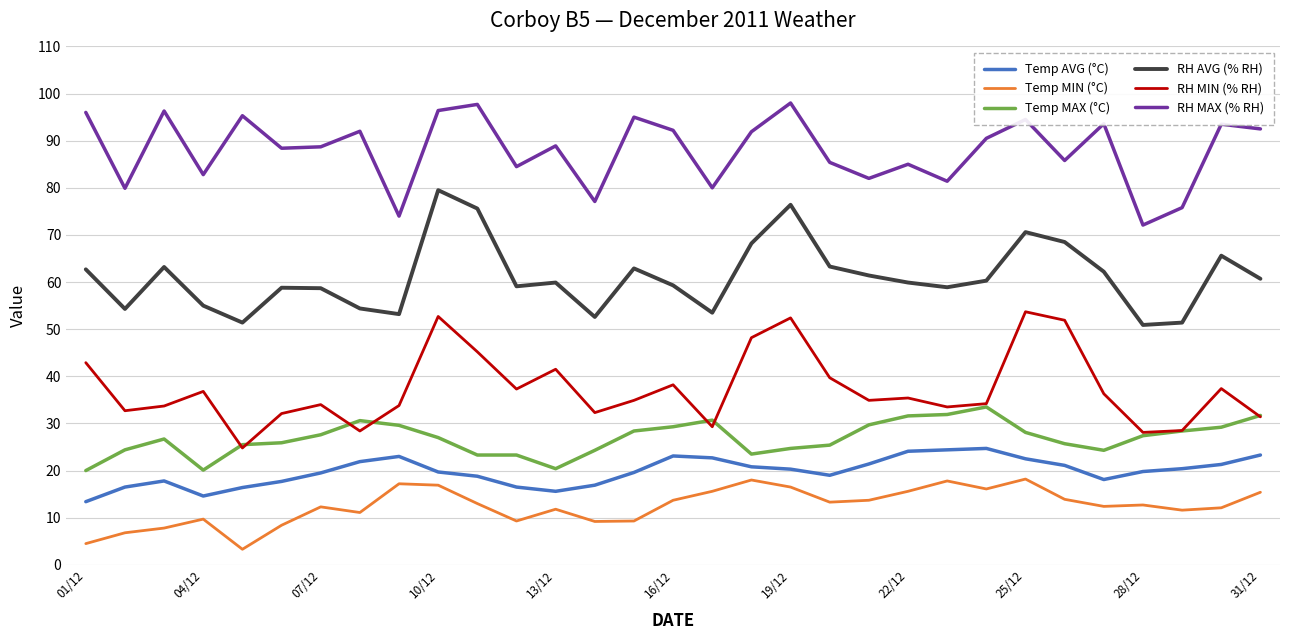

What is the difference between the maximum and second lowest values in the RH MIN (% RH) series?

25.6